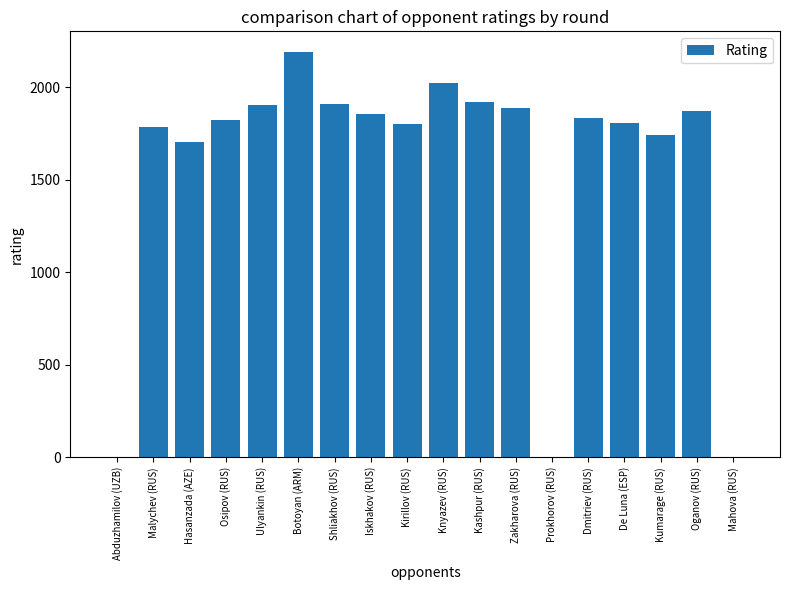

Count the number of data series in this chart.

1